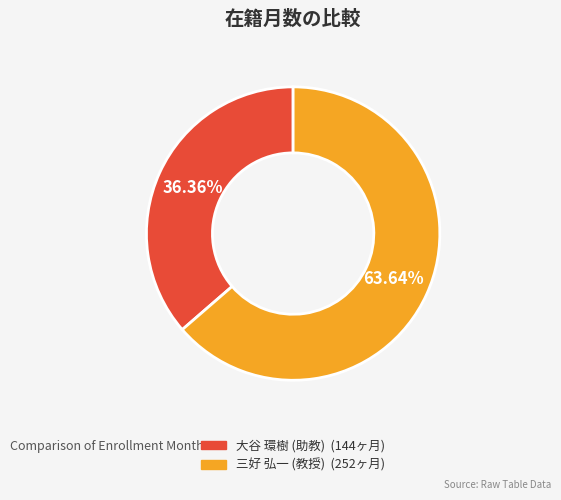

Which has a higher value, 三好 弘一 (教授) or 大谷 環樹 (助教)?

三好 弘一 (教授)